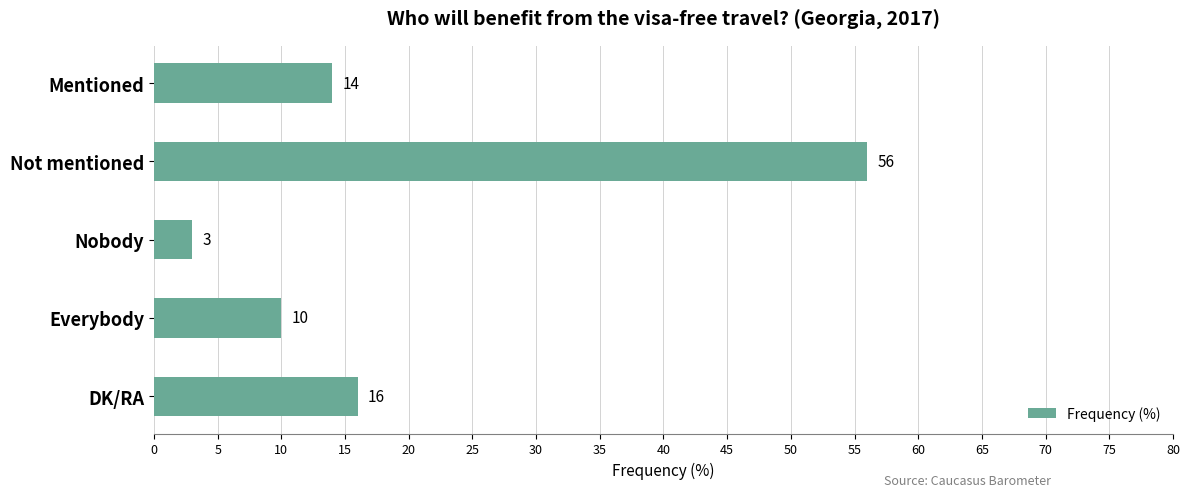

What is the smallest value displayed?

3